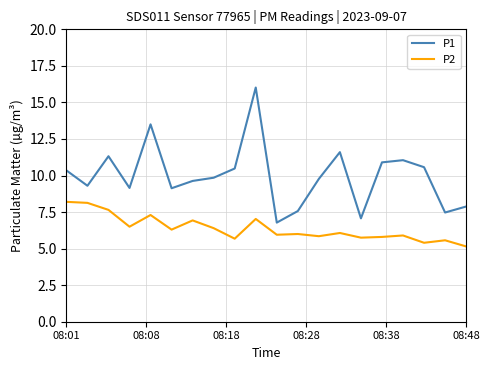

List the series in order of their peak value, highest first.

P1, P2